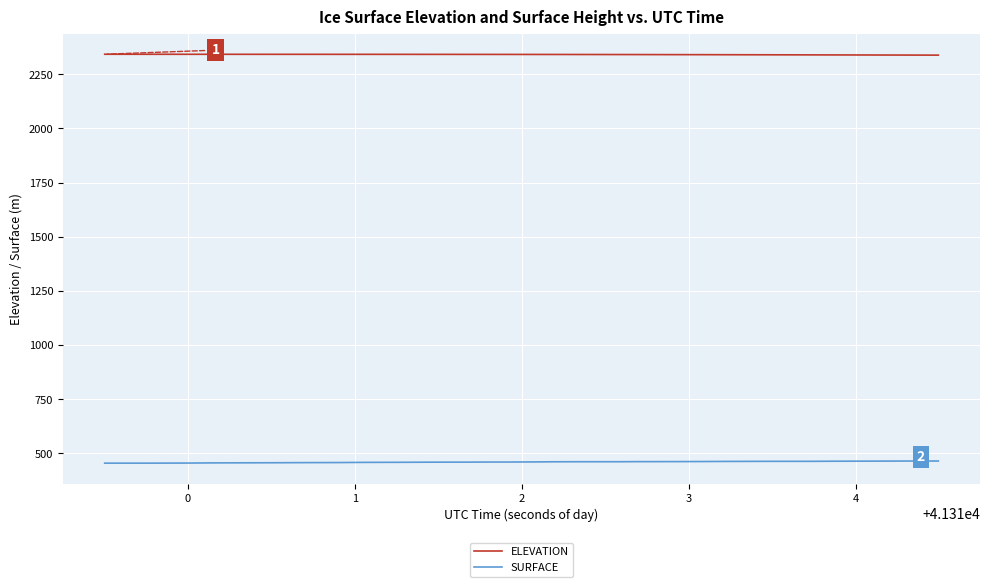

True or false: ELEVATION and SURFACE intersect in this chart.

False